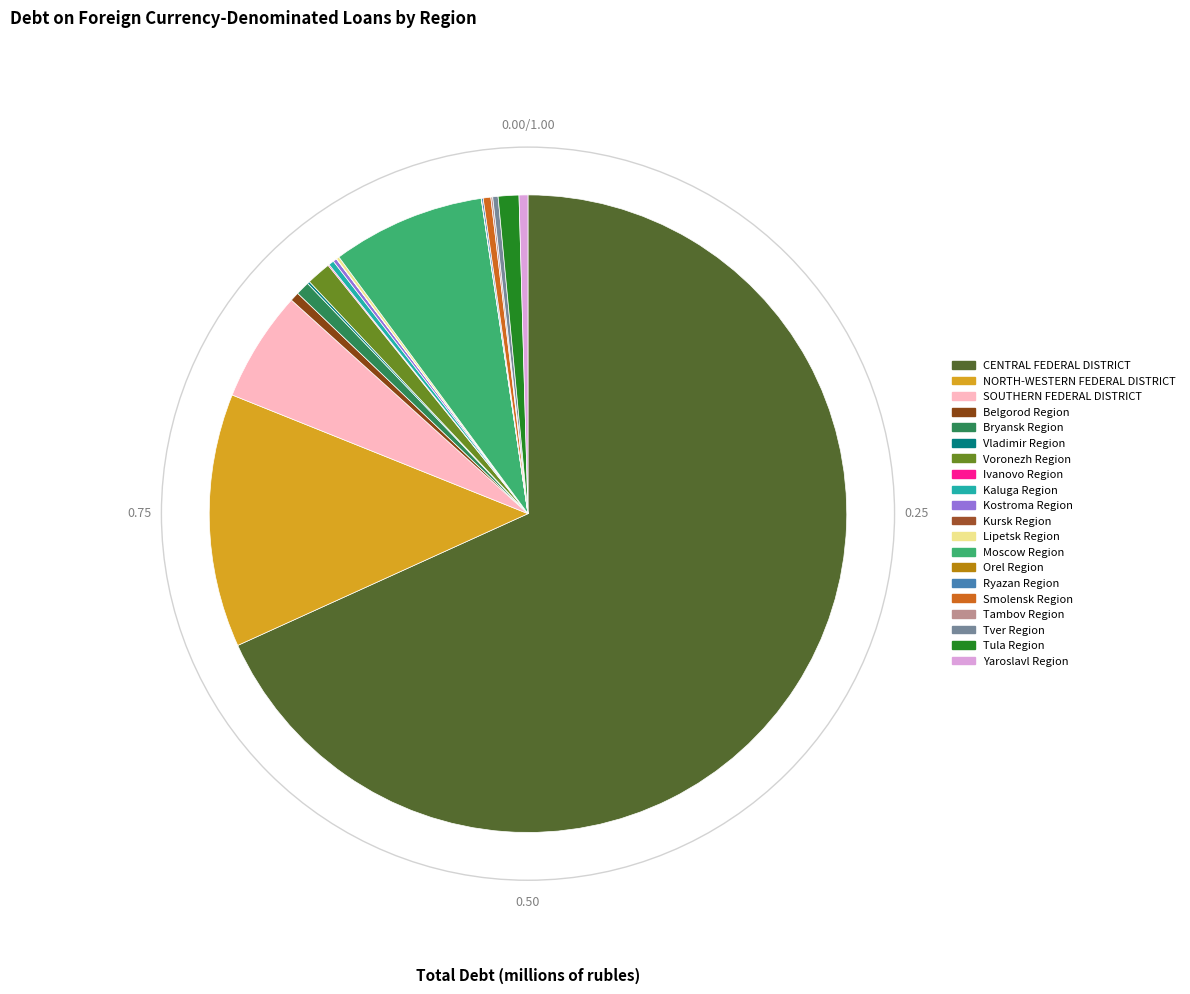

How many segments does this pie chart have?

20